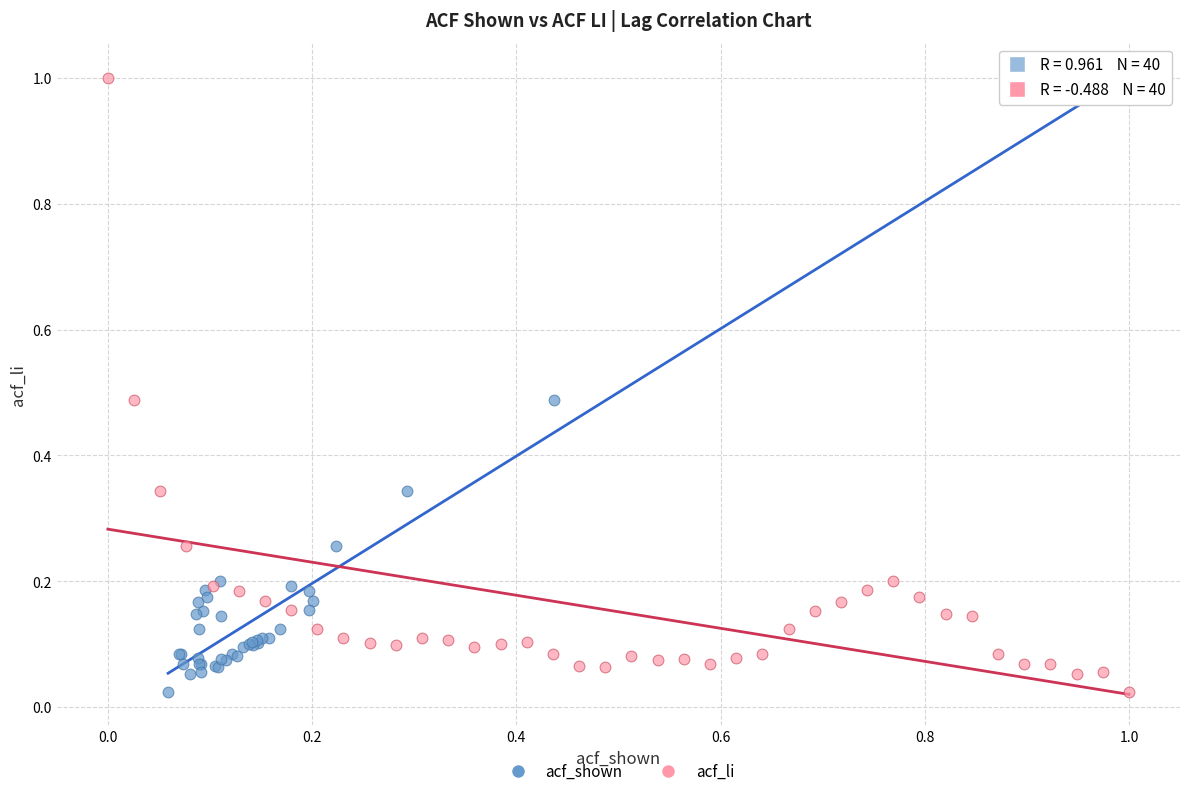

What are all the series names shown in the legend?

acf_shown, acf_li